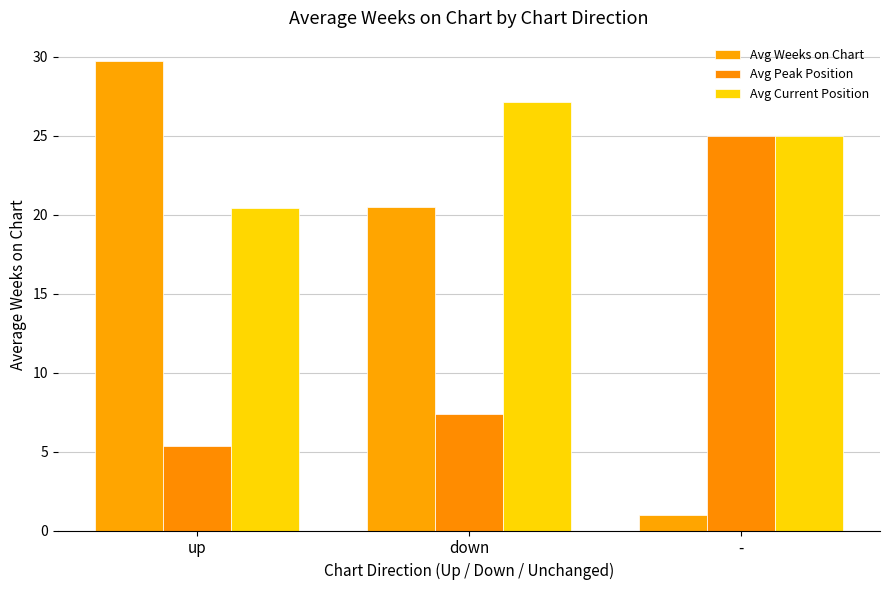

What position from the right is -?

1